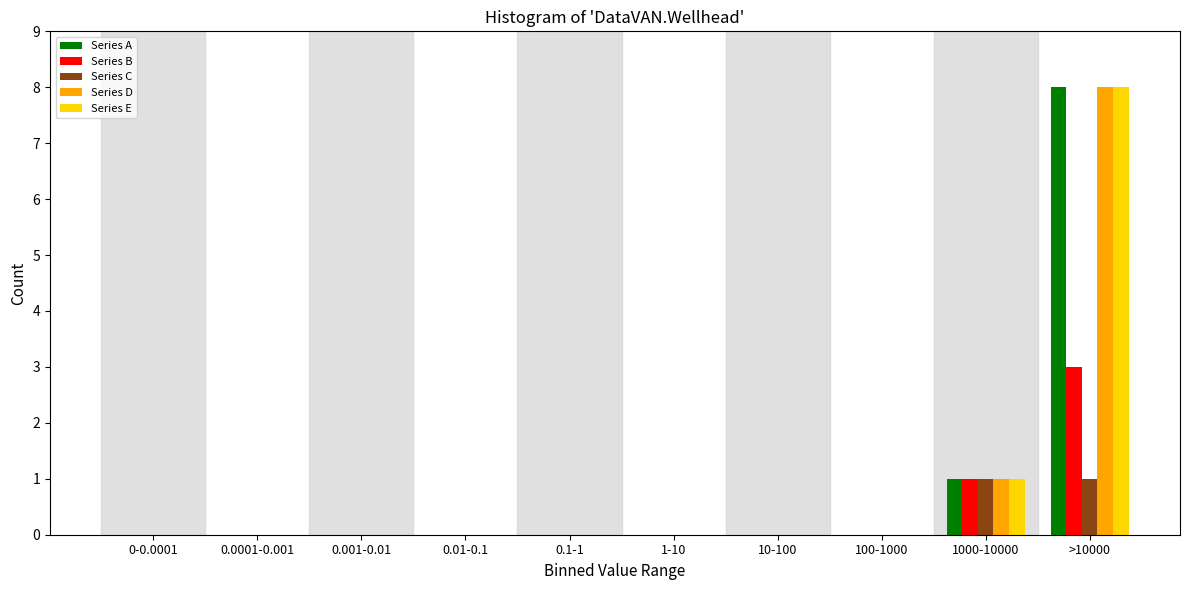

What is the sum of all Series B values?

4